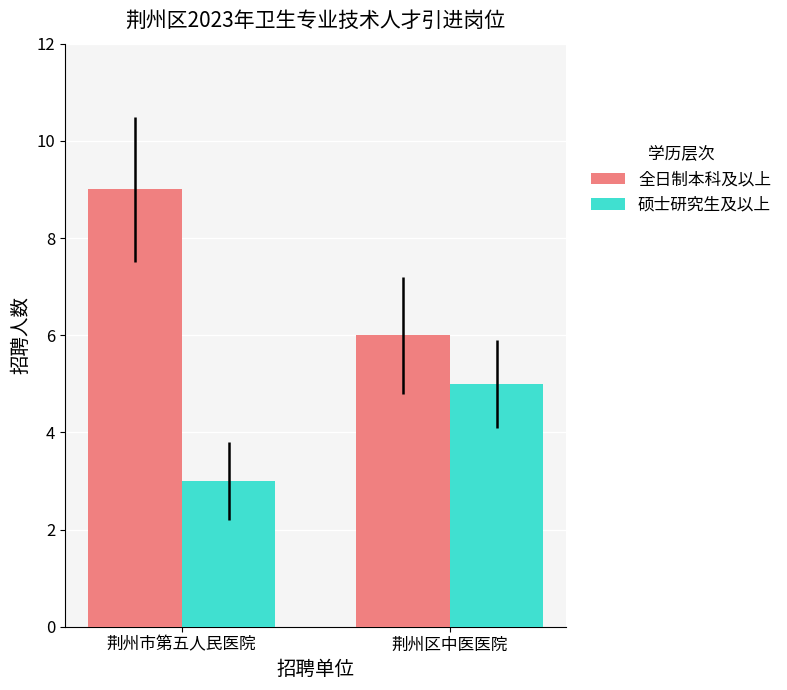

Reading left to right, extract all data points from this chart.

全日制本科及以上: 荆州市第五人民医院=9	荆州区中医医院=6
硕士研究生及以上: 荆州市第五人民医院=3	荆州区中医医院=5